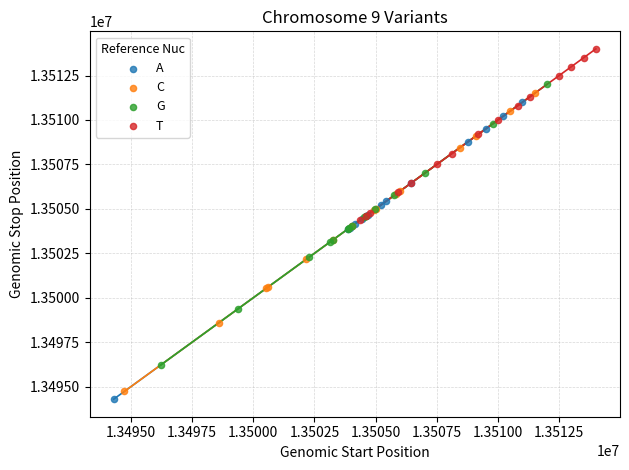

Which series reaches the minimum Y coordinate?

A